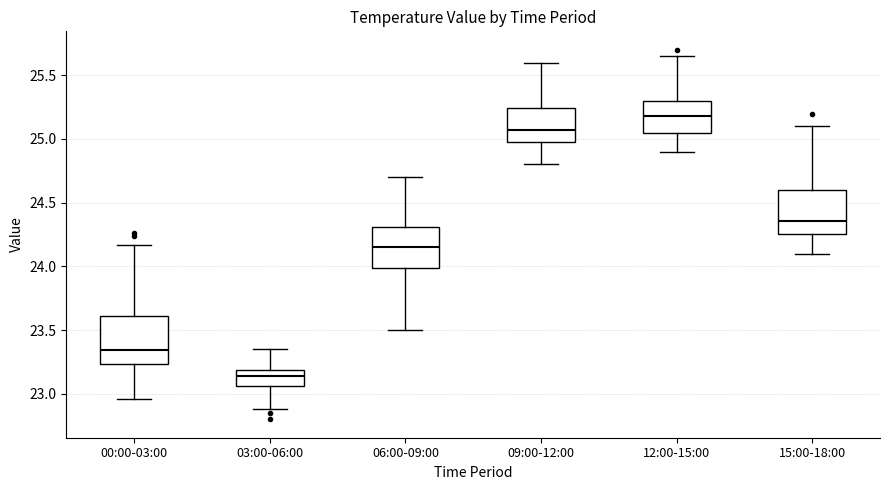

Where does the median line of the box for 09:00-12:00 sit on the y-axis? The values are not printed on the chart, so give them approximately, as read against the axis.

25.05